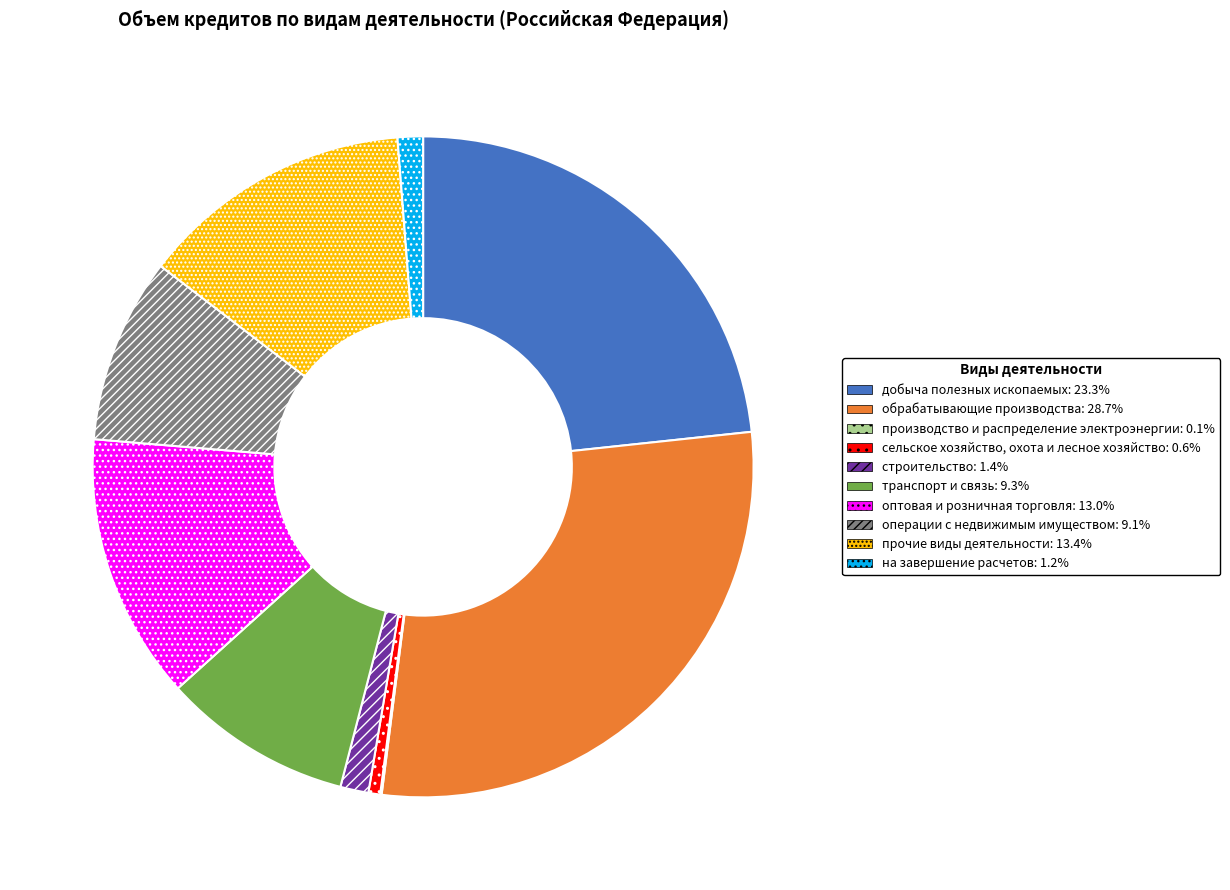

Approximately how many times larger is the value at оптовая и розничная торговля compared to на завершение расчетов?

10.5